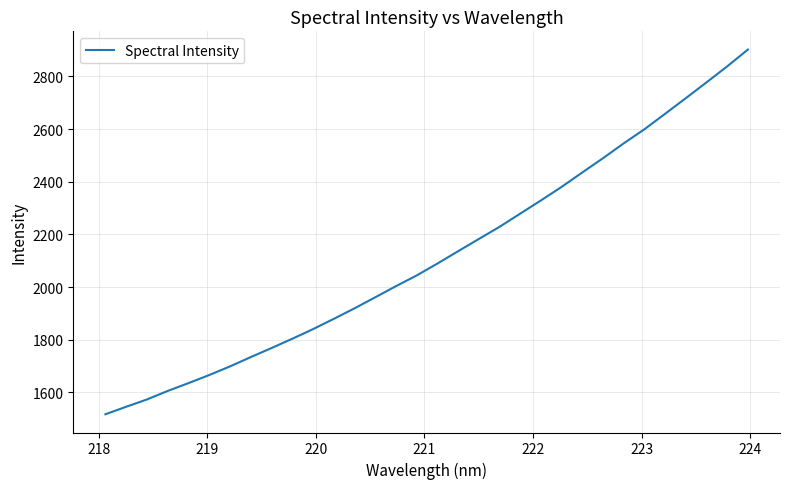

What is the difference between the maximum and minimum values?

1385.0